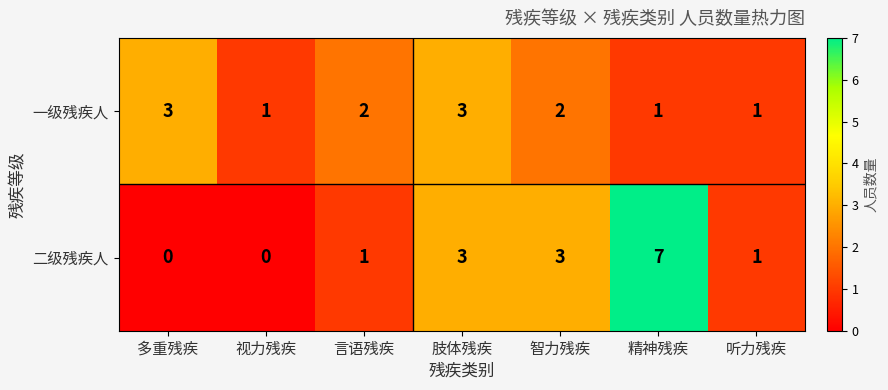

Is it true that 一级残疾人 equals 1 at 言语残疾?

False